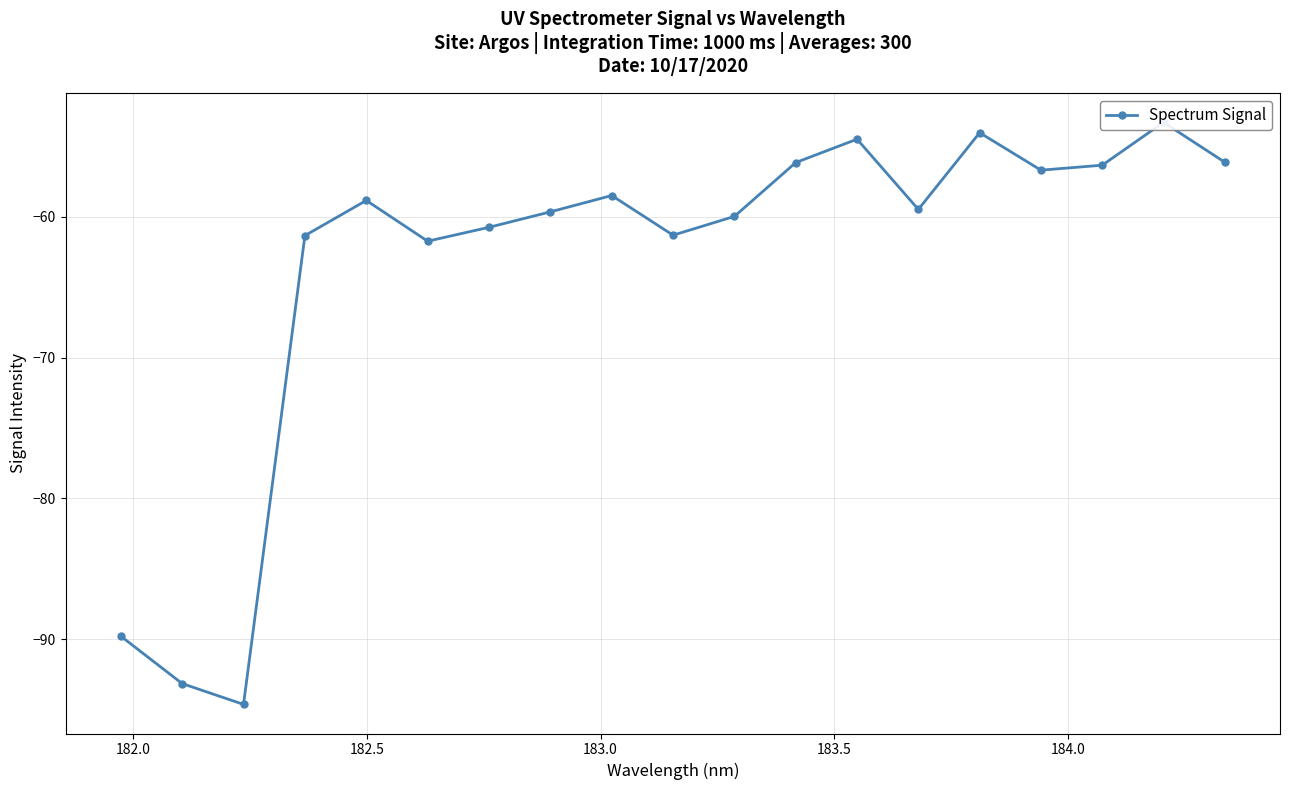

What is the minimum value shown in the chart?

-94.6